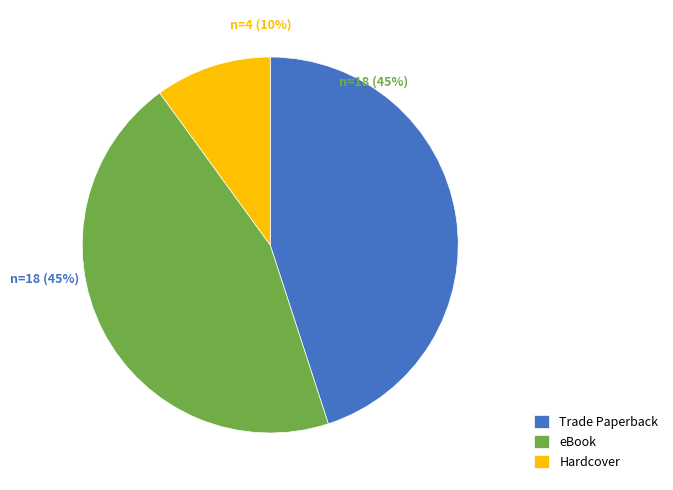

Is eBook the majority of the pie?

No